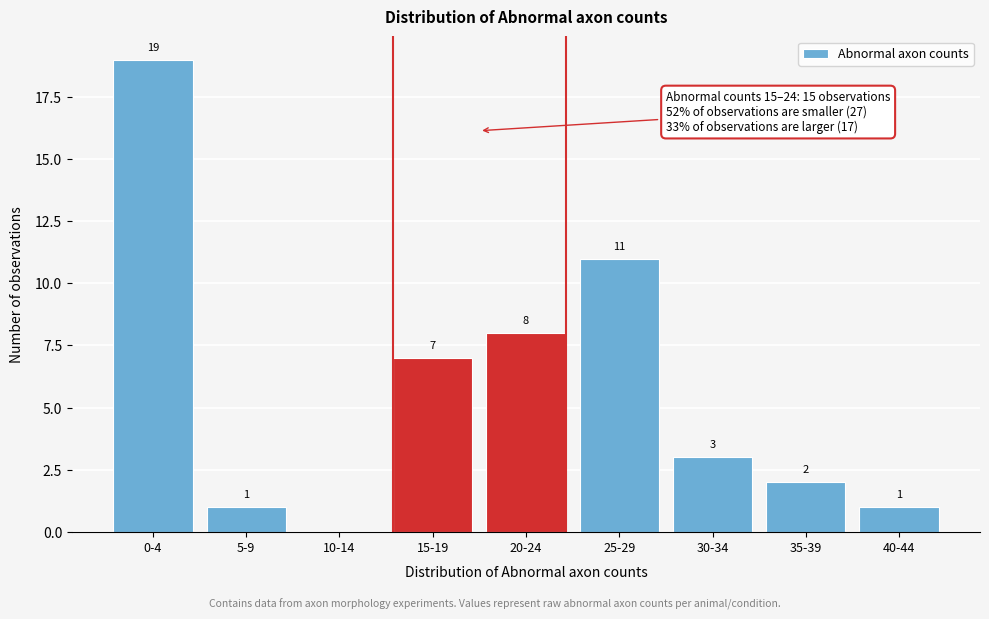

Reading left to right, list all the values displayed in this chart.

0-4=19	5-9=1	10-14=0	15-19=7	20-24=8	25-29=11	30-34=3	35-39=2	40-44=1